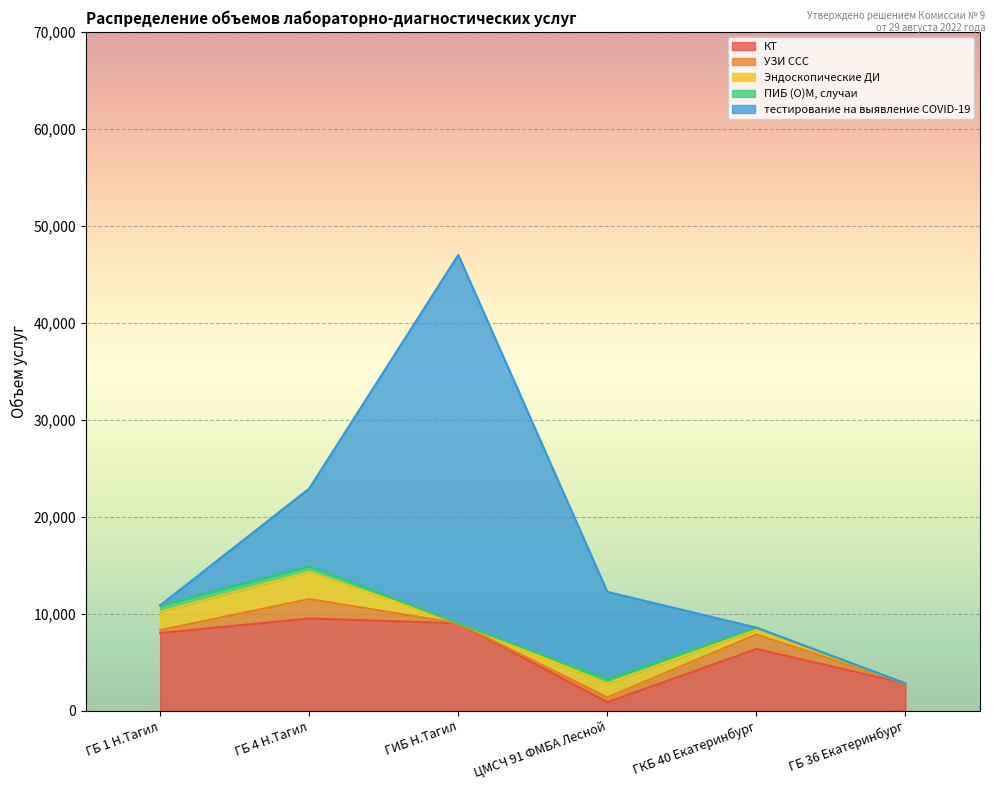

At which label does УЗИ ССС reach its minimum?

ГИБ Н.Тагил